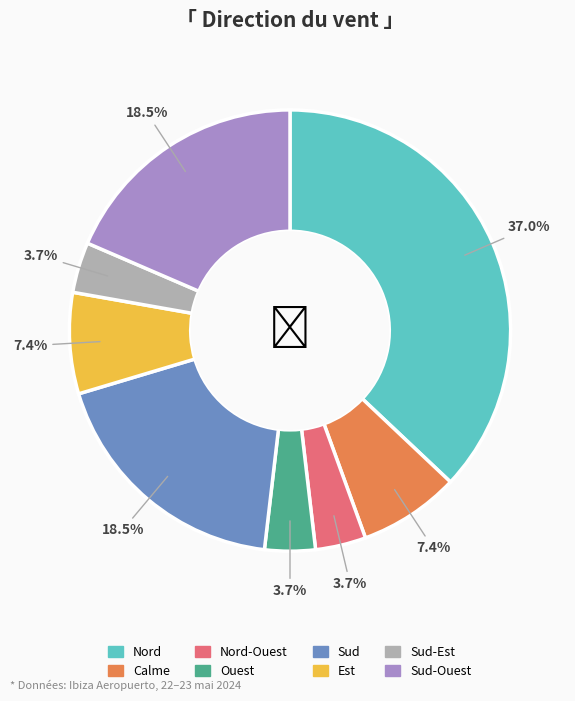

Does any single category account for the majority?

No